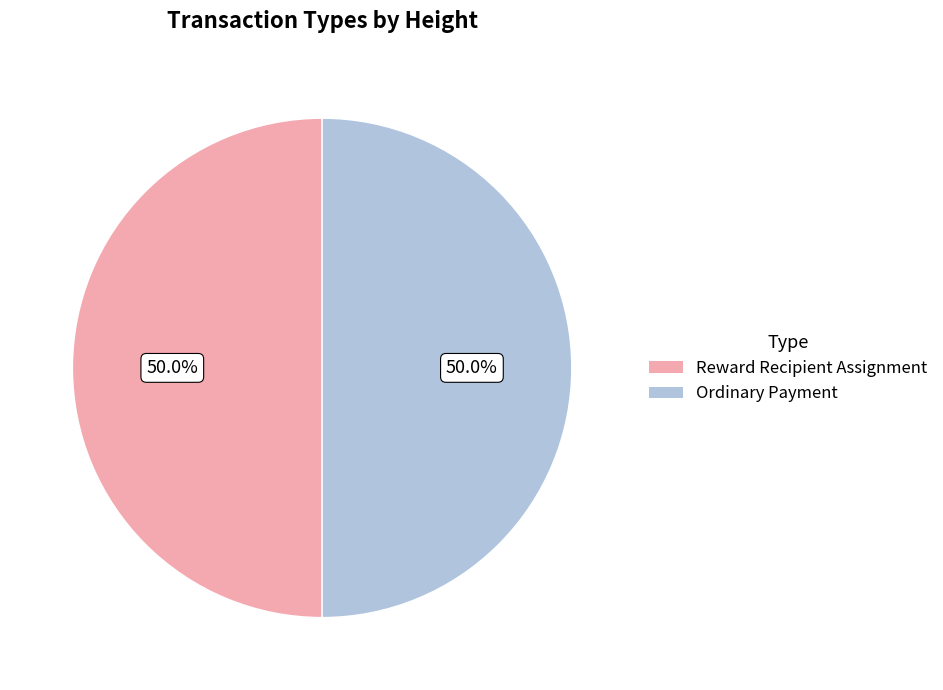

Approximately how many times larger is the value at Reward Recipient Assignment compared to Ordinary Payment?

1.0